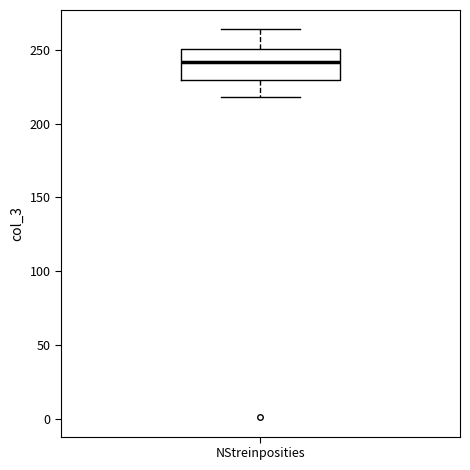

Where does the upper whisker of the box for NStreinposities end on the y-axis? The values are not printed on the chart, so give them approximately, as read against the axis.

265